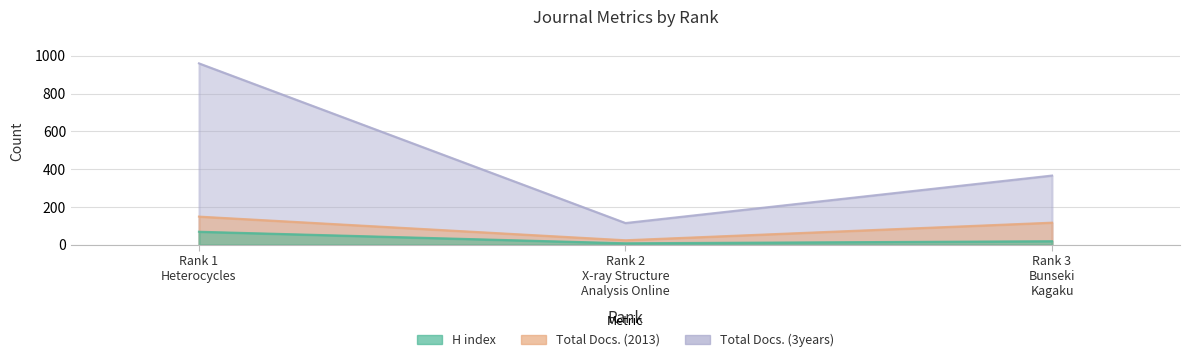

List the series in order of their peak value, lowest first.

H index, Total Docs. (2013), Total Docs. (3years)